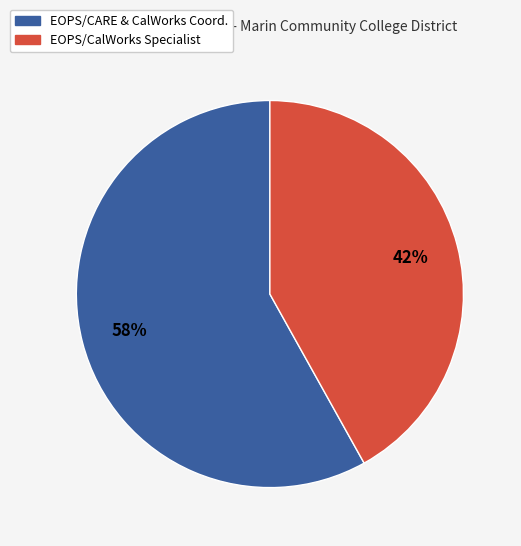

To the nearest percent, what percentage of the pie is EOPS/CalWorks Specialist?

42%